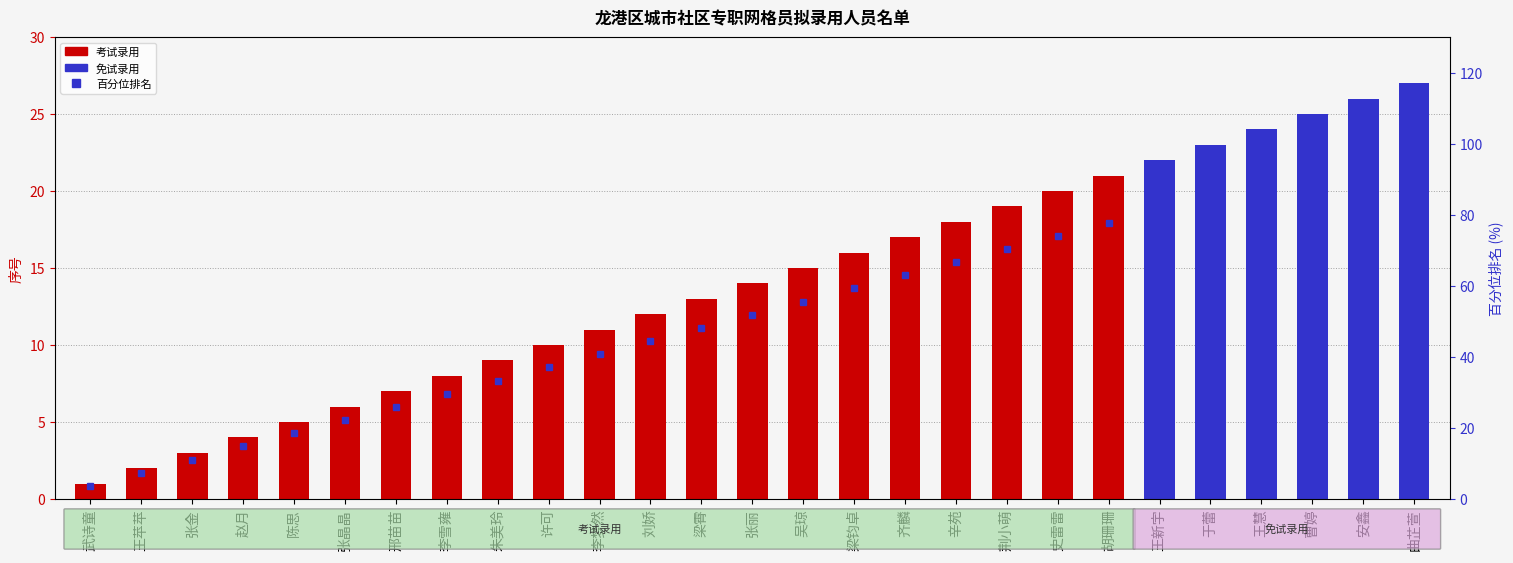

Which label corresponds to the smallest value in the chart?

武诗童